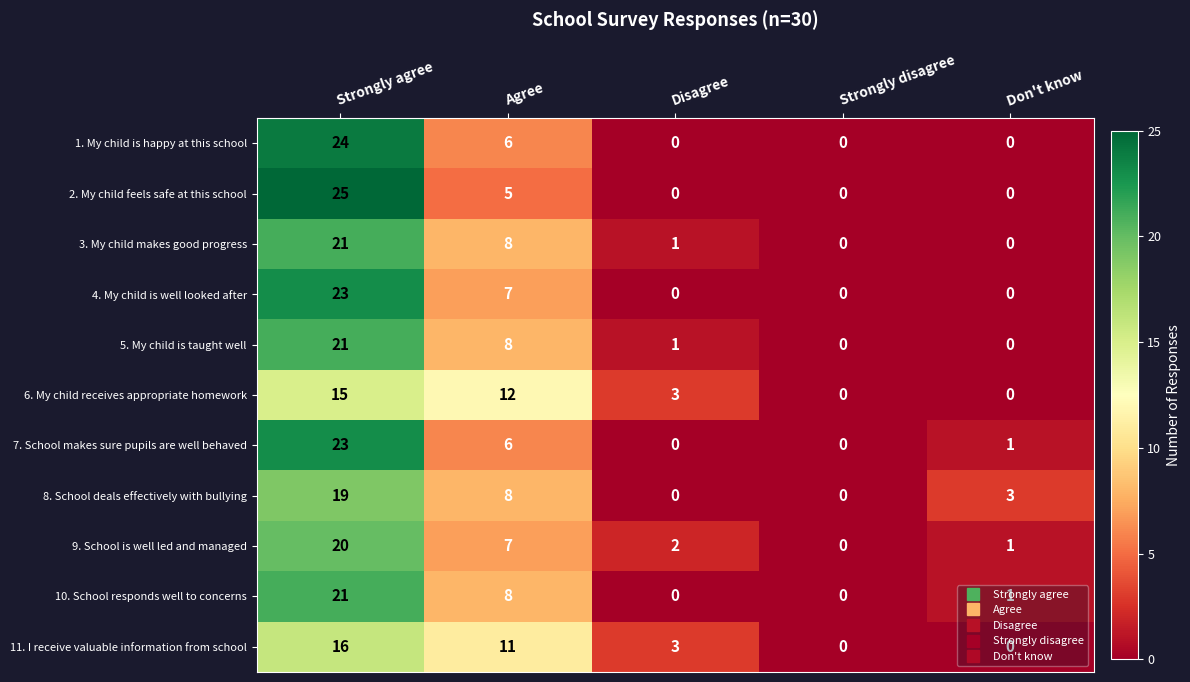

What is the average value of the 3. My child makes good progress series?

6